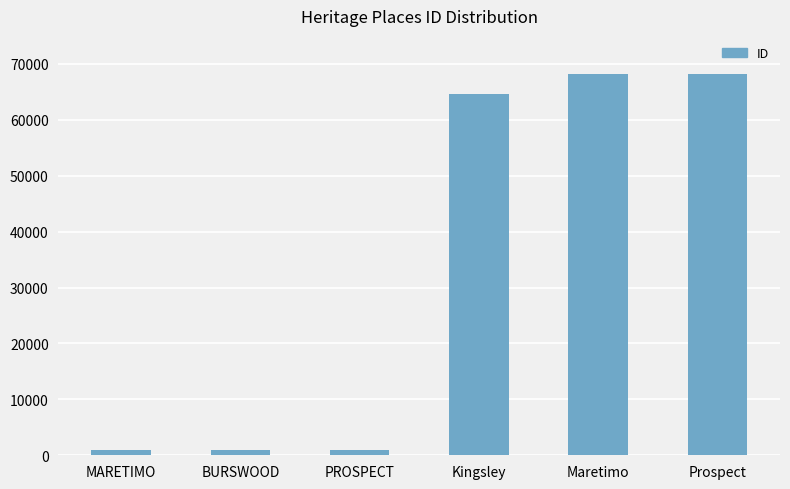

What is the average value?

33958